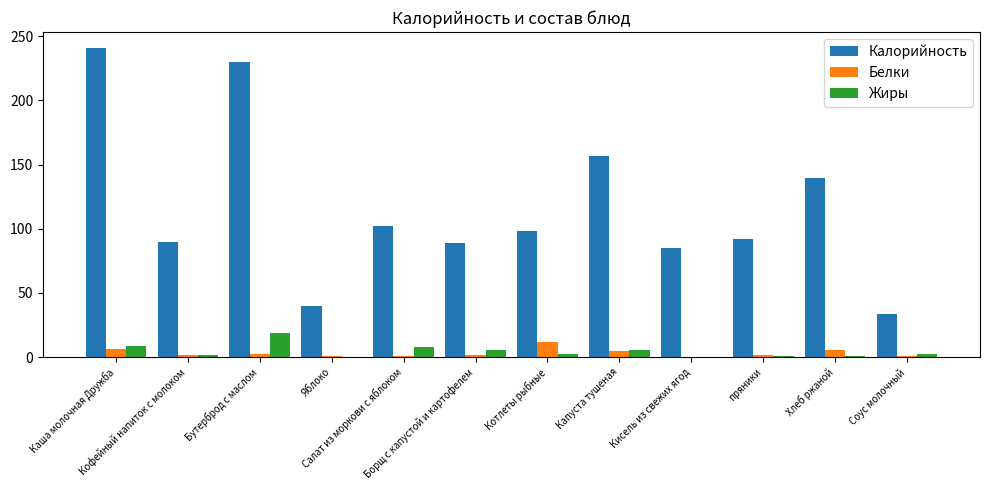

What is the total value across all series at Яблоко?

40.9